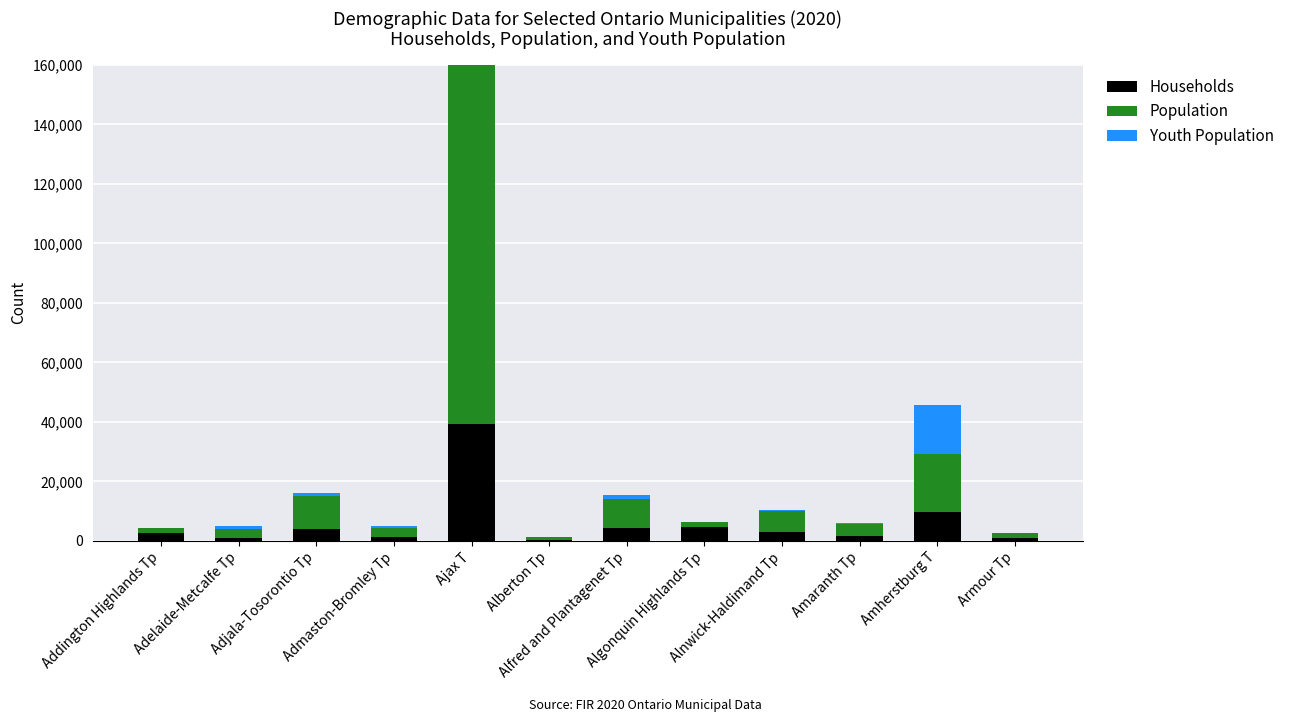

What is the maximum value for Population?

131700